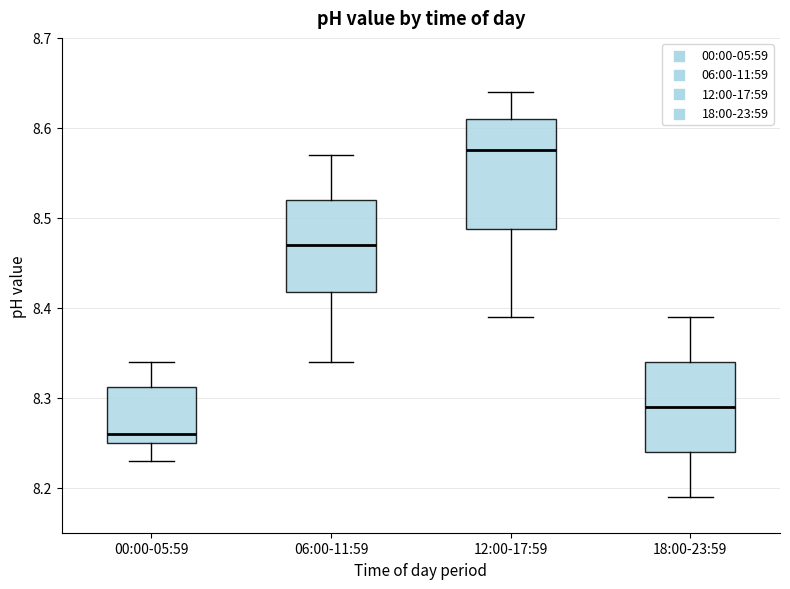

Reading left to right, read every box against the y-axis: the position of its median line, the range the box covers, and the ends of its whiskers. The values are not printed on the chart, so give them approximately, as read against the axis.

00:00-05:59: median 8.26, box 8.25 to 8.31, whiskers 8.23 to 8.34
06:00-11:59: median 8.47, box 8.42 to 8.52, whiskers 8.34 to 8.57
12:00-17:59: median 8.58, box 8.49 to 8.61, whiskers 8.39 to 8.64
18:00-23:59: median 8.29, box 8.24 to 8.34, whiskers 8.19 to 8.39